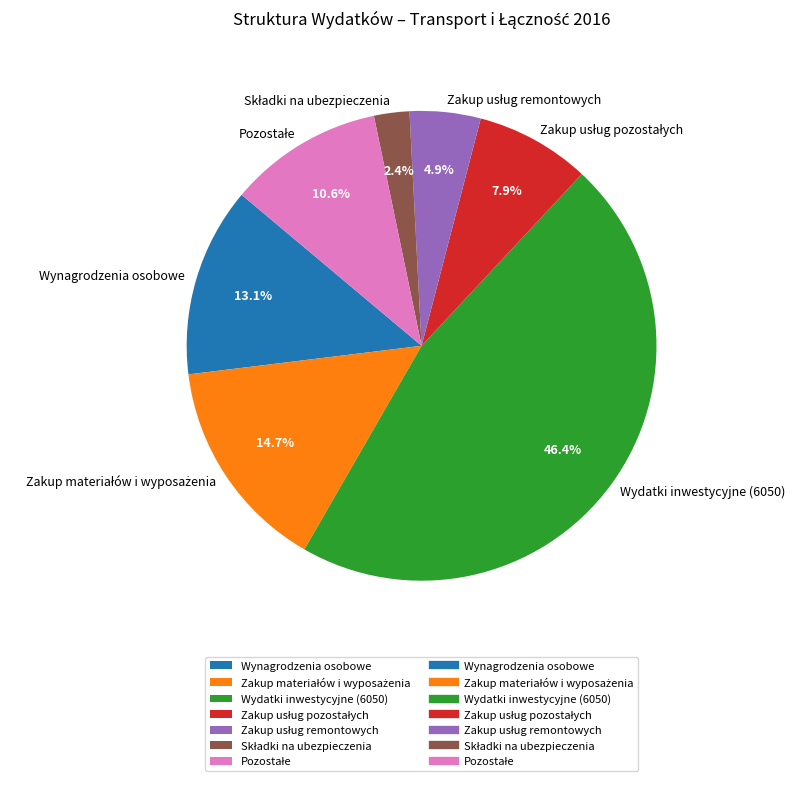

What percentage is NOT represented by Wydatki inwestycyjne (6050)?

53.6%